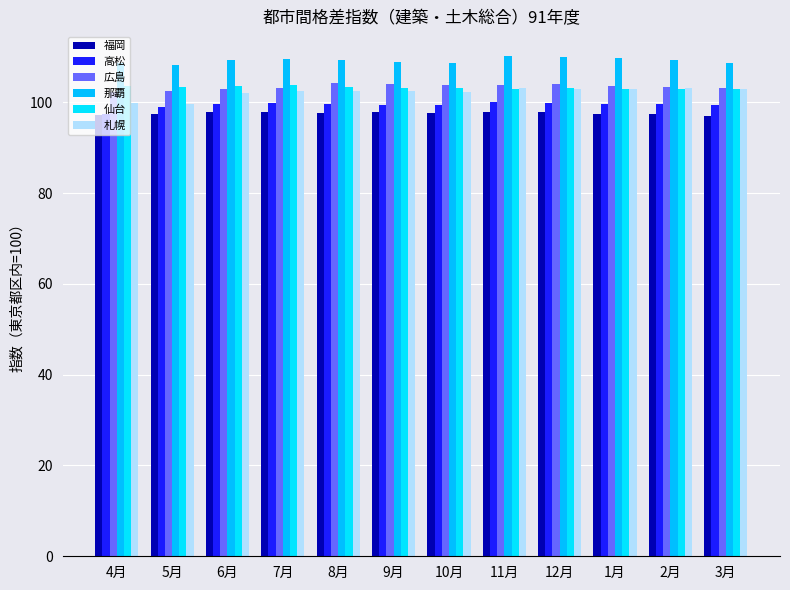

What is the spread (max minus min) of values at 5月?

10.9